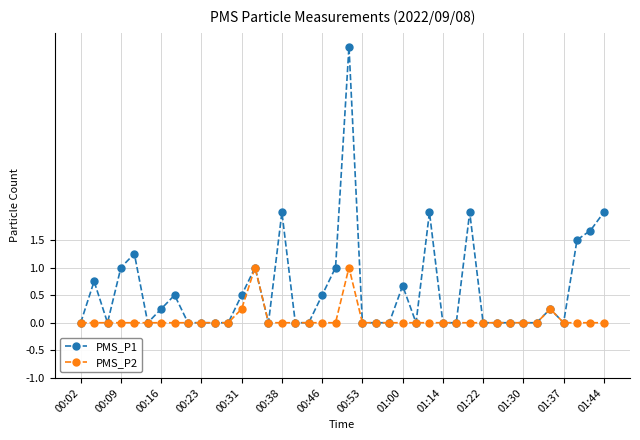

At how many categories does at least one series exceed 3?

1